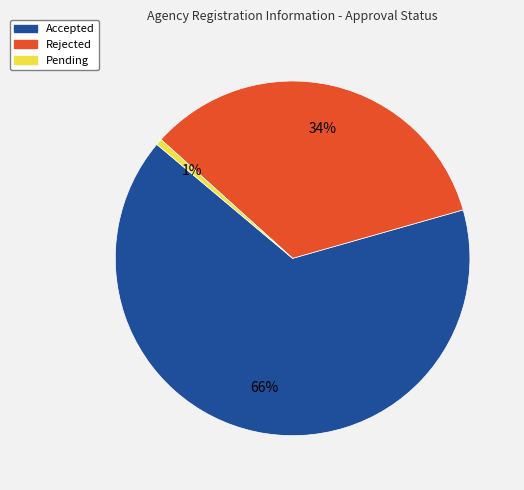

Which slice represents more than half of the pie?

Accepted